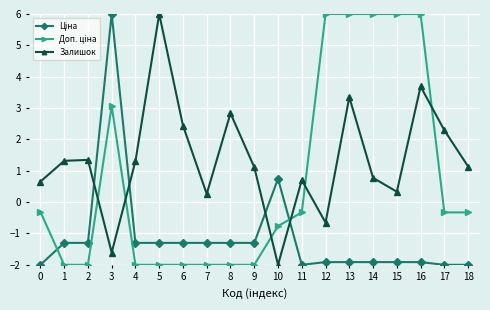

True or false: Залишок has a value of 0.8 at 14.

True